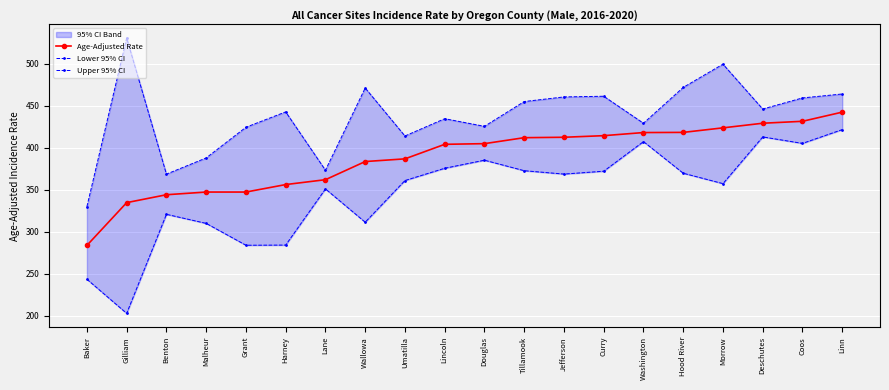

How many values in the Upper 95% CI series exceed 445?

10